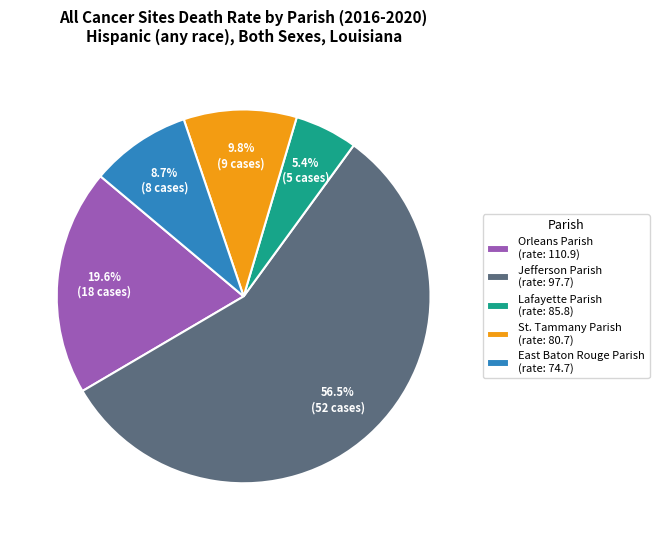

What is the smallest slice in the pie chart?

Lafayette Parish